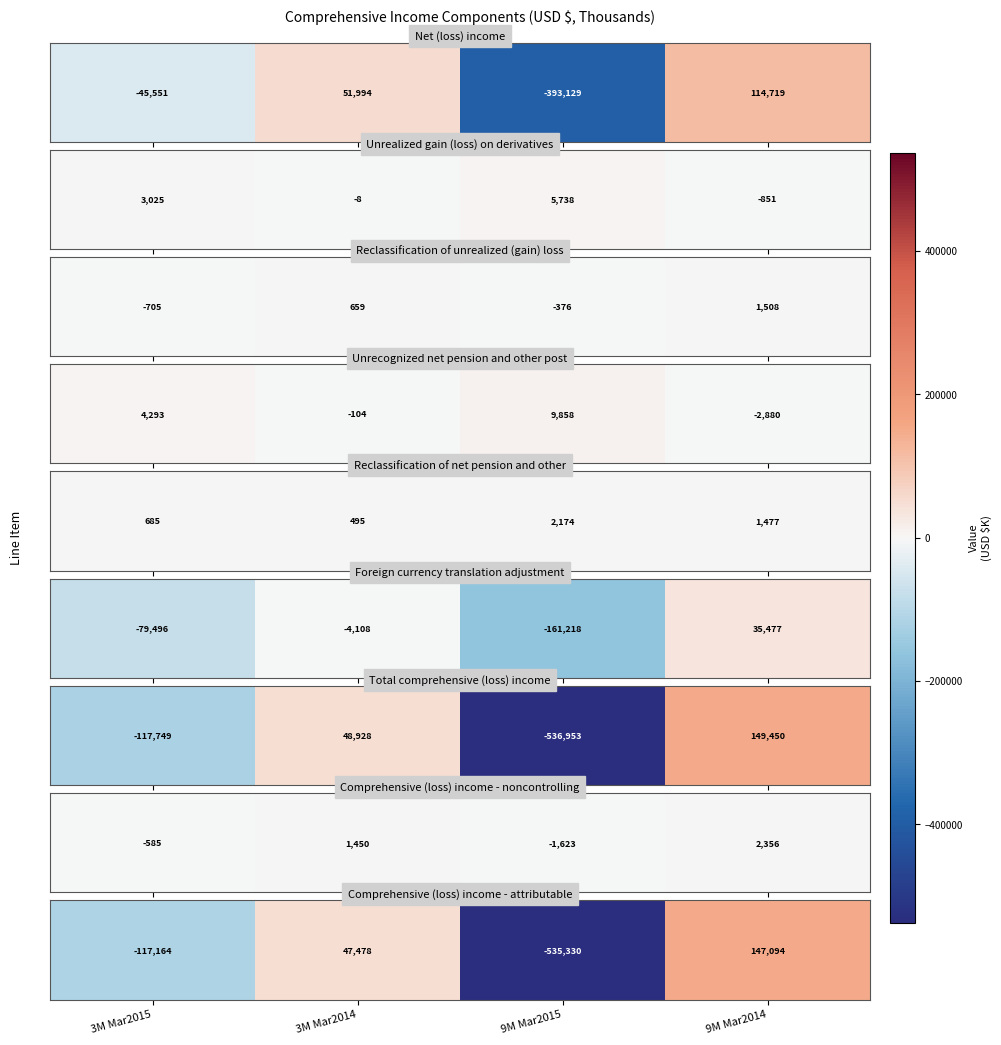

Rank the categories by value from highest to lowest.

9M Mar2014, 3M Mar2014, 3M Mar2015, 9M Mar2015